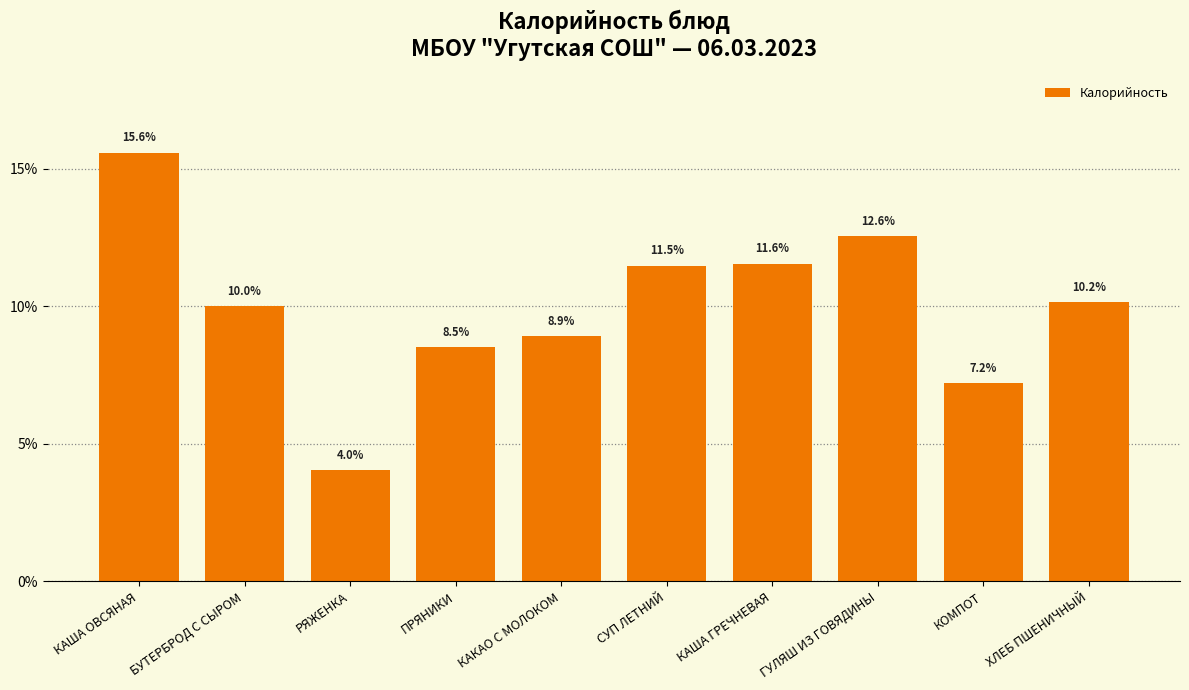

The value at КАКАО С МОЛОКОМ is 8.9. True or false?

True